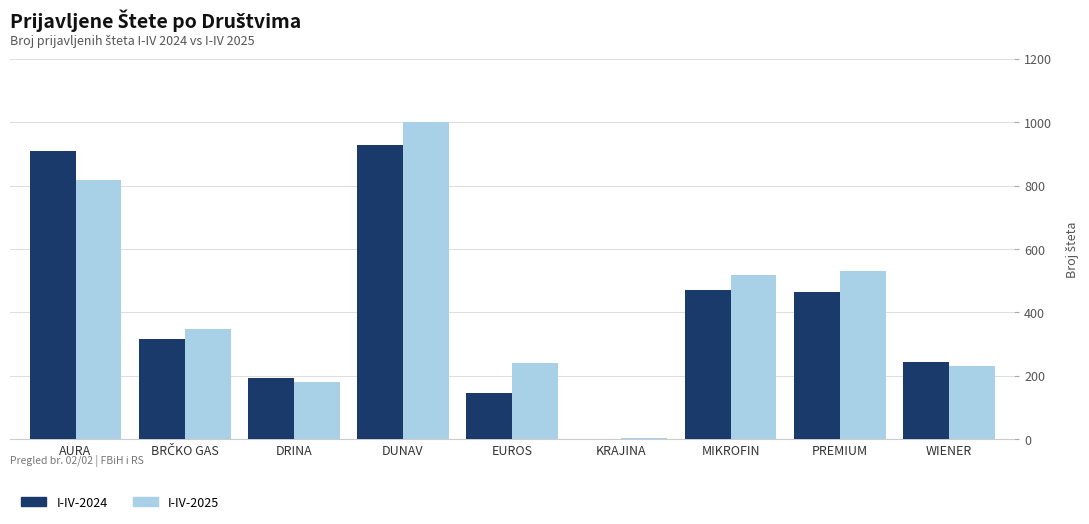

Which category has the highest value across all series?

DUNAV